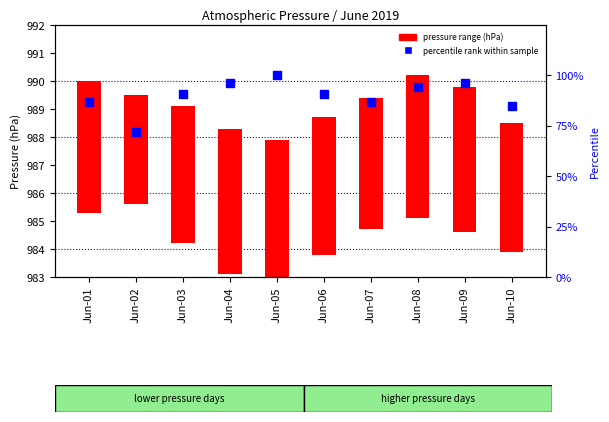

What is the total value across all series at Jun-08?

99.1